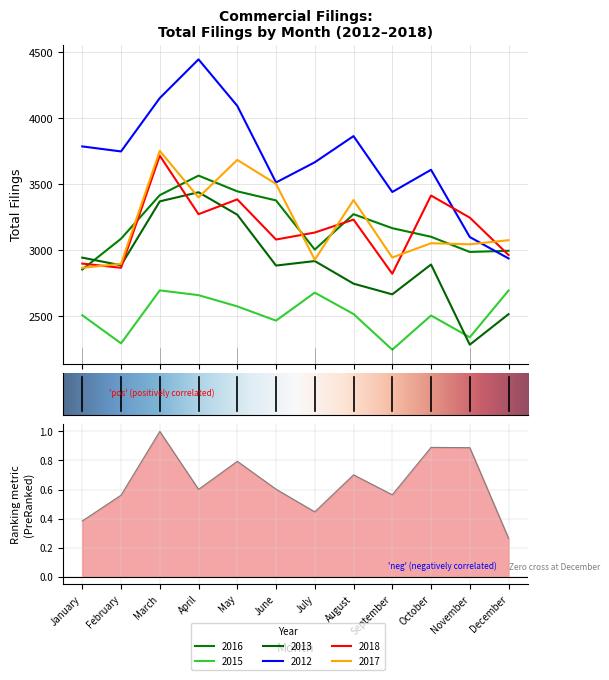

Rank the series by their maximum value, from lowest to highest.

2015, 2013, 2016, 2018, 2017, 2012